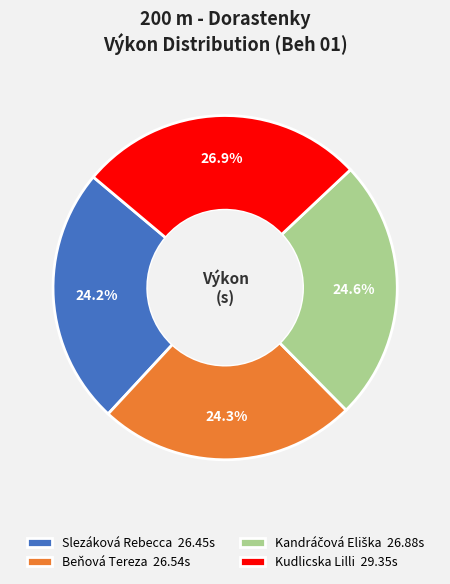

To the nearest percent, what is the combined percentage of Slezáková Rebecca and Kudlicska Lilli?

51%